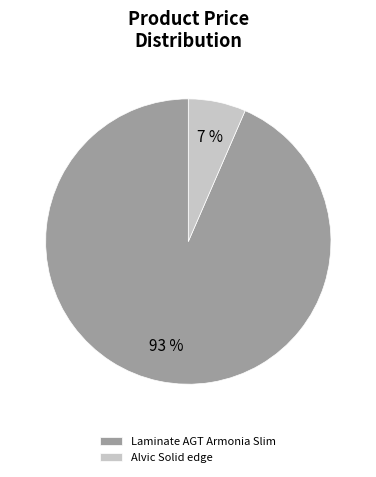

How many slices are in this pie chart?

2